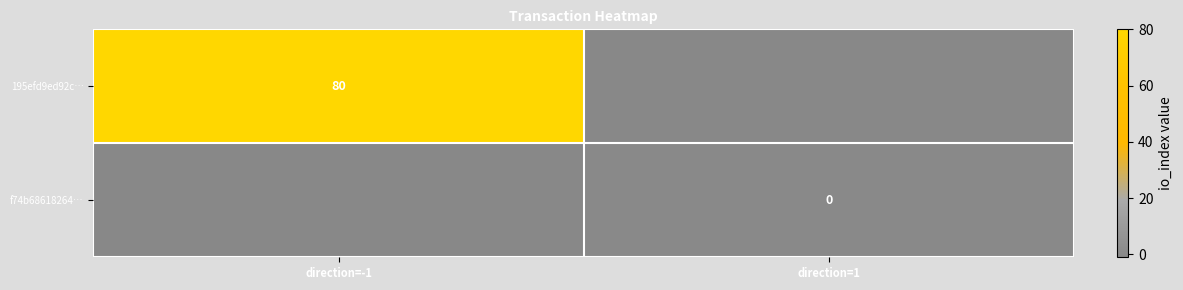

Is the value of 195efd9ed92c… at direction=-1 greater than the value of f74b68618264… at direction=1?

Yes